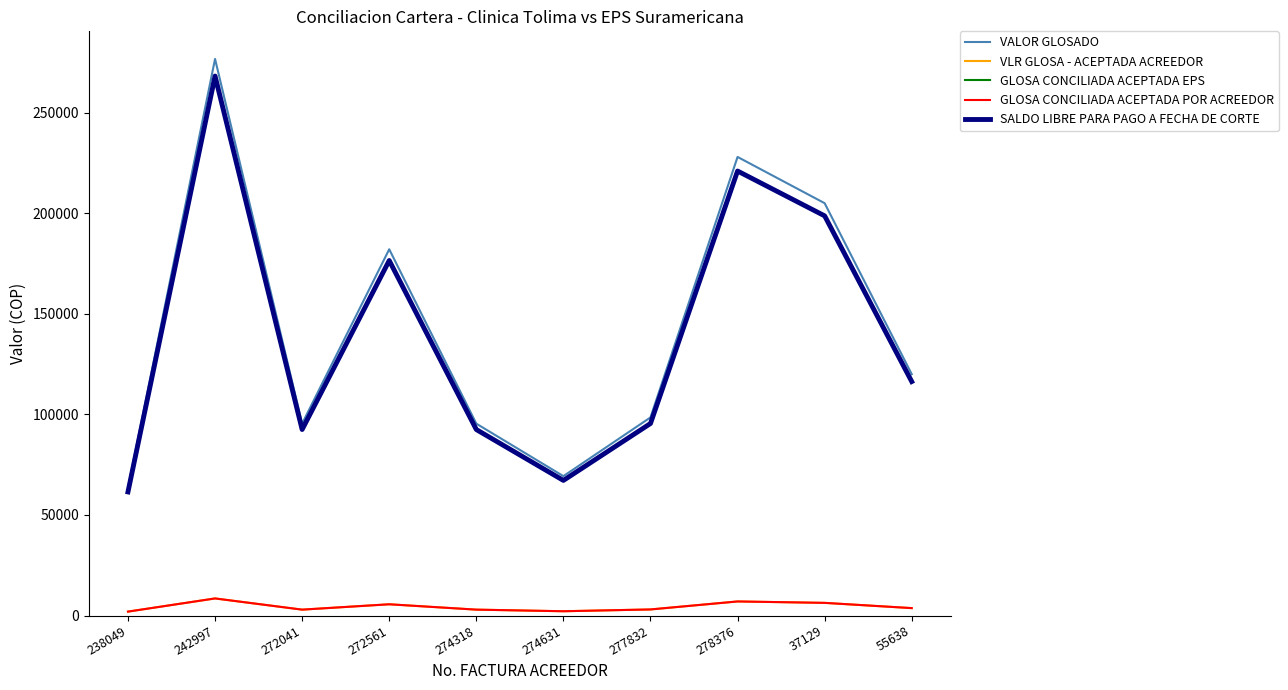

At which category does the chart reach its peak across all series?

242997